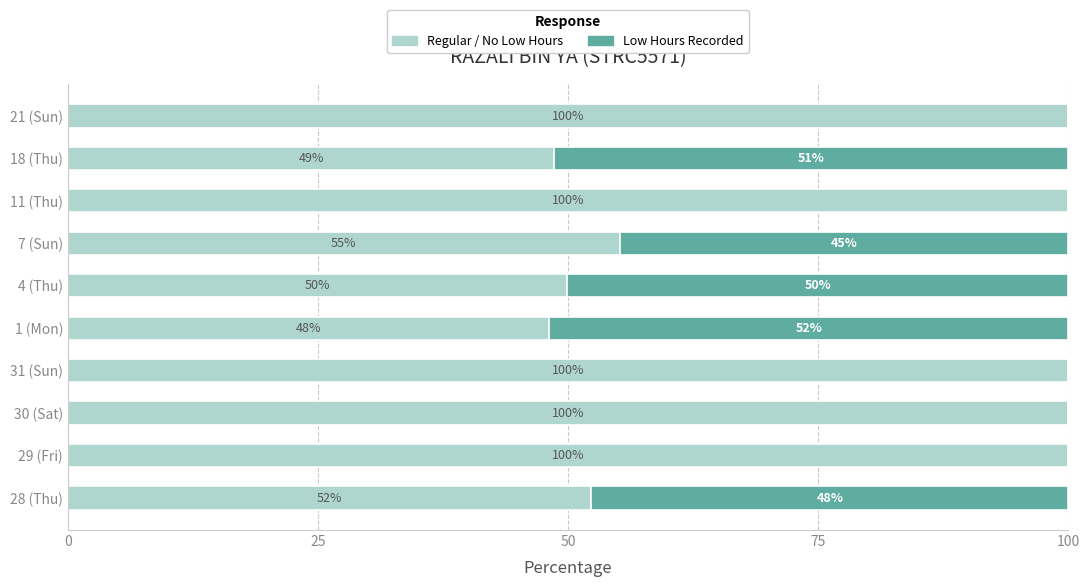

Is it true that Regular / No Low Hours equals 48.6 at 18 (Thu)?

True